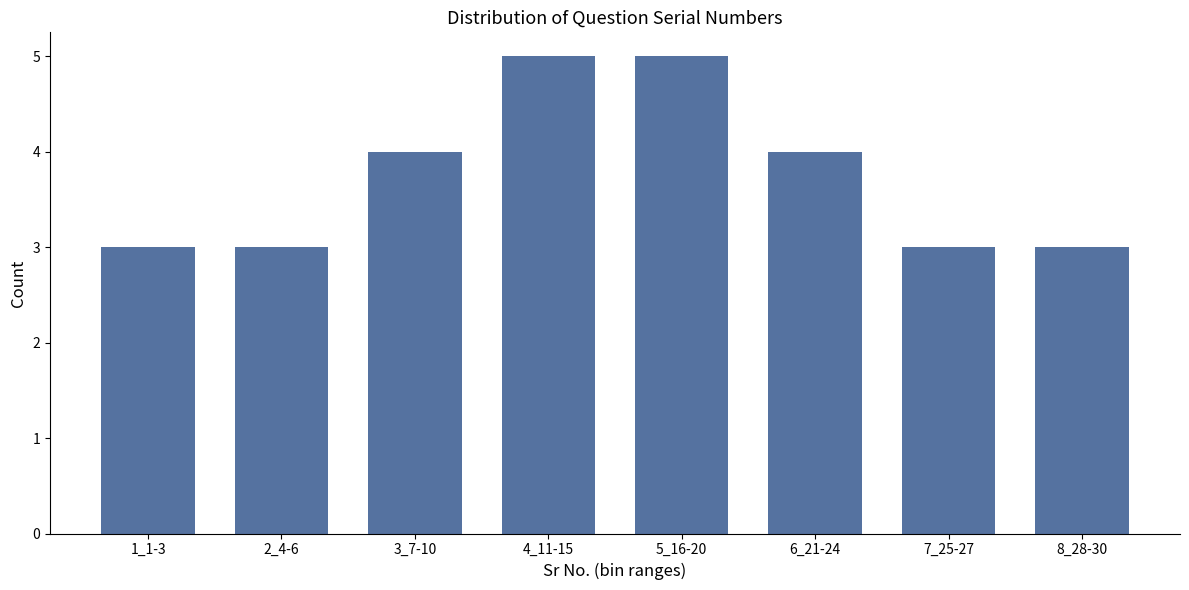

Reading left to right, transcribe all the data shown in this chart.

1_1-3=3	2_4-6=3	3_7-10=4	4_11-15=5	5_16-20=5	6_21-24=4	7_25-27=3	8_28-30=3